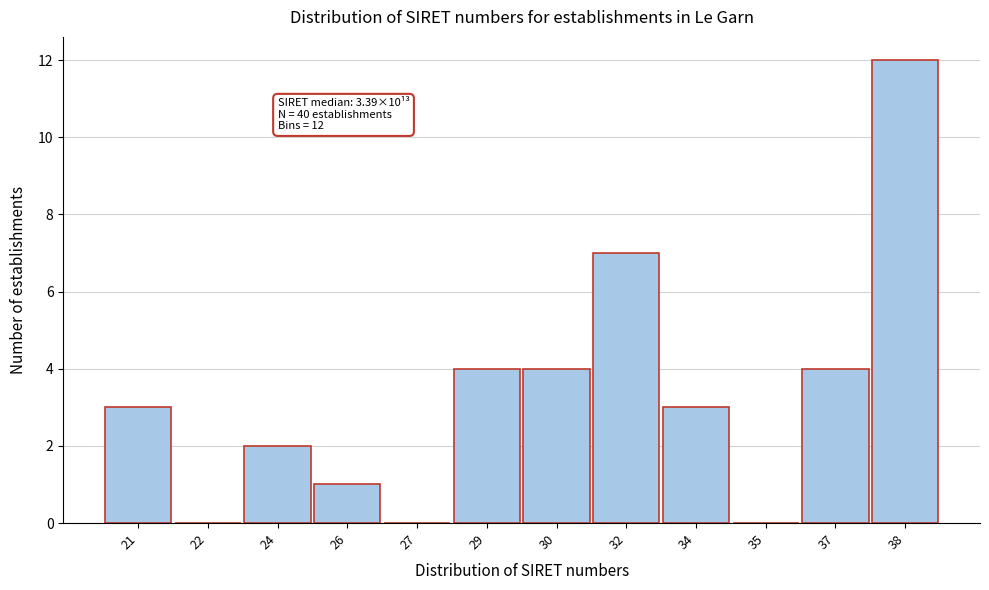

Reading right to left, extract all data points from this chart.

38=12	37=4	35=0	34=3	32=7	30=4	29=4	27=0	26=1	24=2	22=0	21=3